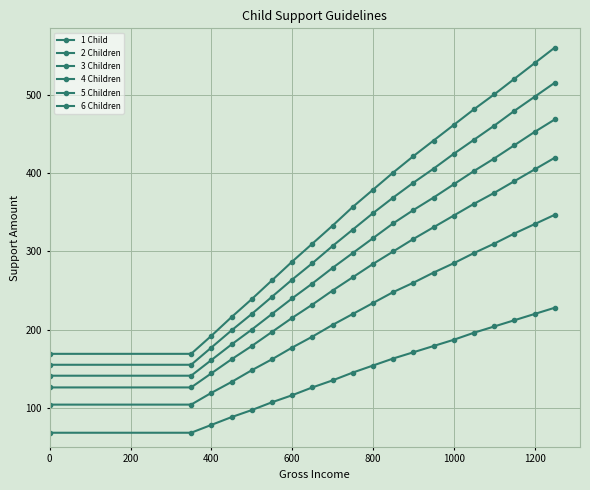

How many lines are shown in the chart?

6